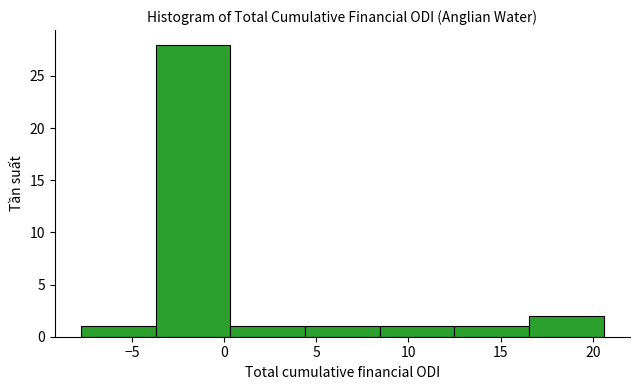

Reading left to right, list every bar in this chart as the range it spans on the x-axis followed by its height. Neither the bar edges nor the heights are printed on the chart, so give them approximately, as read against the axes.

-8.0 to -3.5: 1
-3.5 to 0.5: 28
0.5 to 4.5: 1
4.5 to 8.5: 1
8.5 to 12.5: 1
12.5 to 16.5: 1
16.5 to 20.5: 2